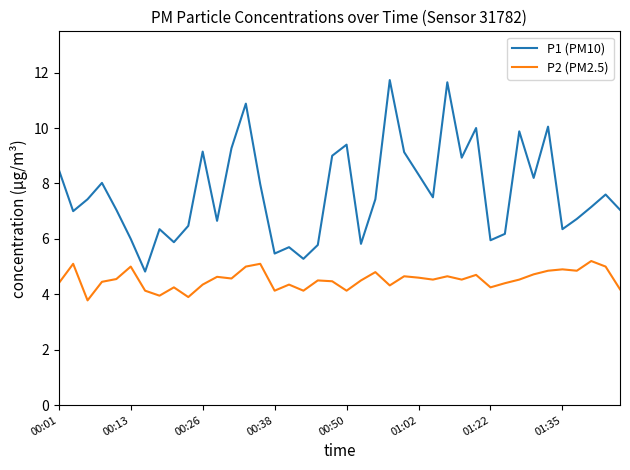

True or false: P1 (PM10) and P2 (PM2.5) cross at least once.

False